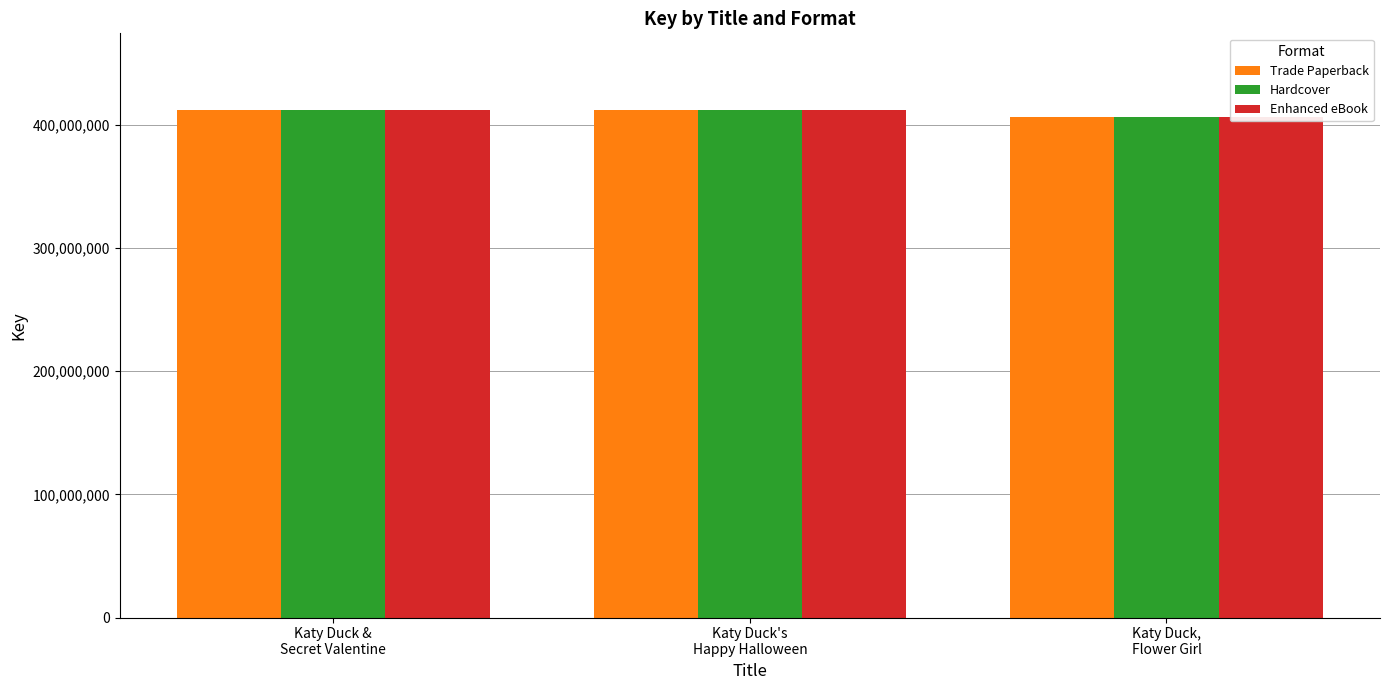

True or false: Enhanced eBook has a value of 251134817 at Katy Duck &
Secret Valentine.

False